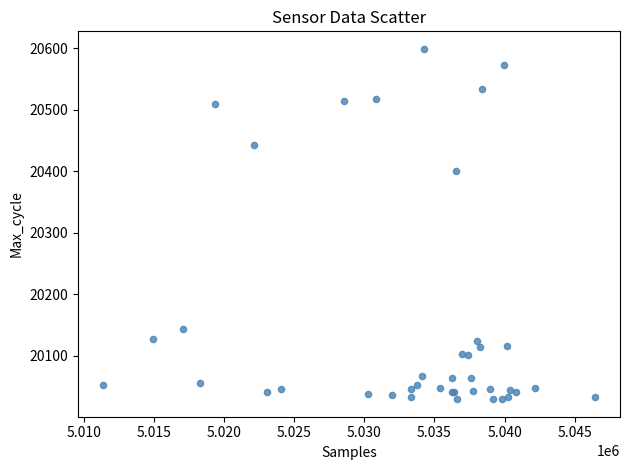

What Y value in the scatter plot is closest to 20314?

20401